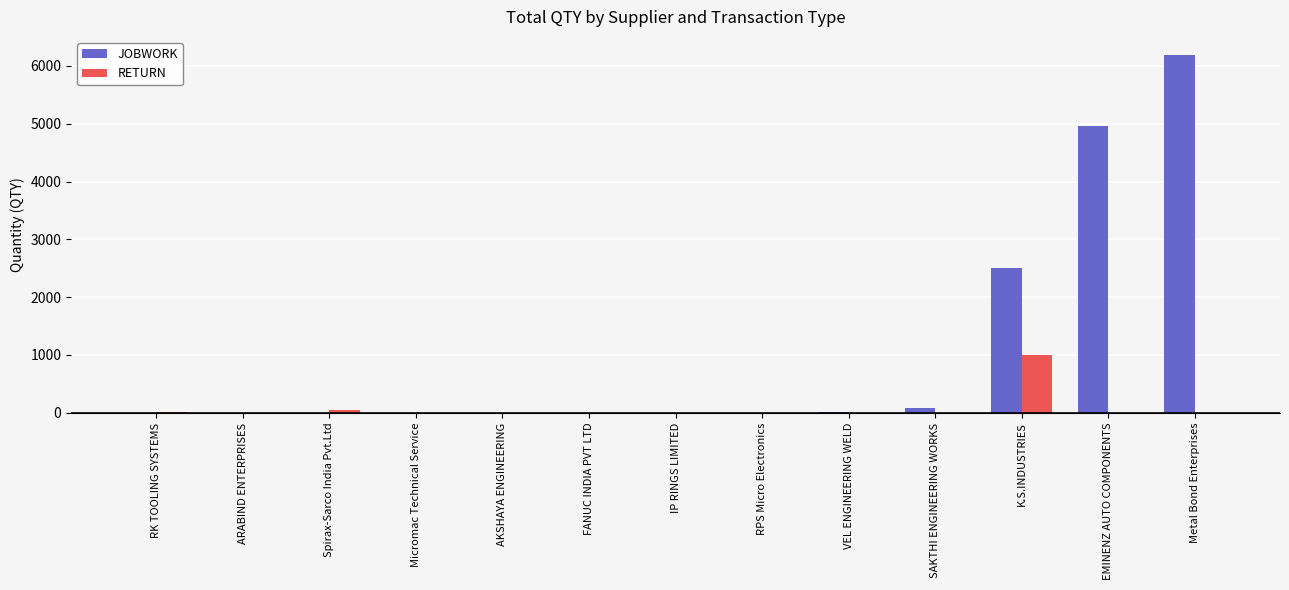

True or false: RETURN has a value of 1560 at K.S.INDUSTRIES.

False